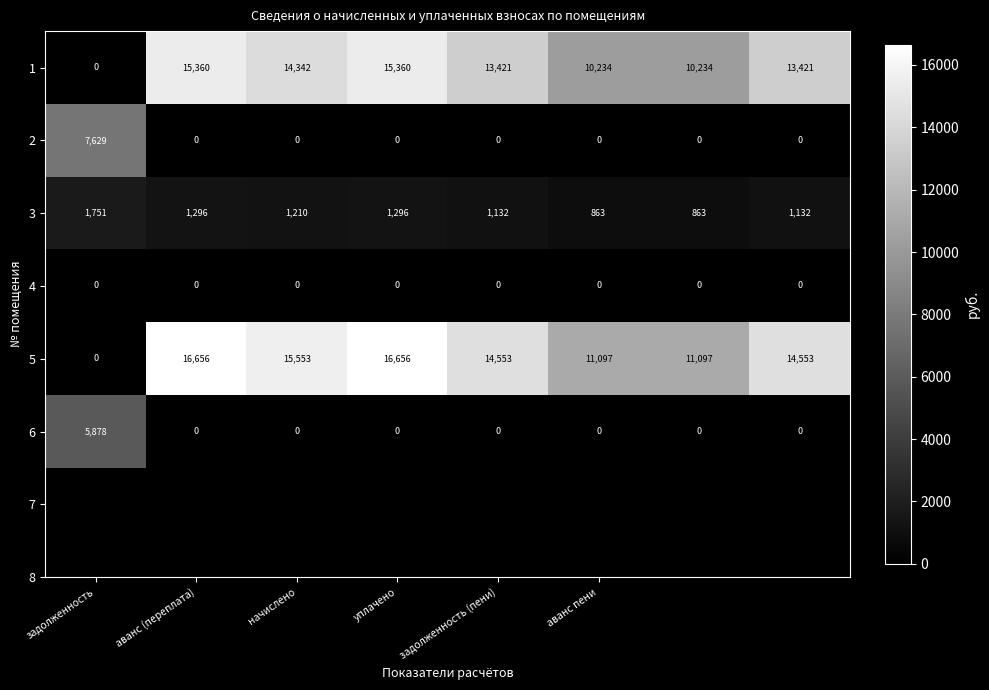

Rank the series by their maximum value, from highest to lowest.

5, 1, 2, 6, 3, 4